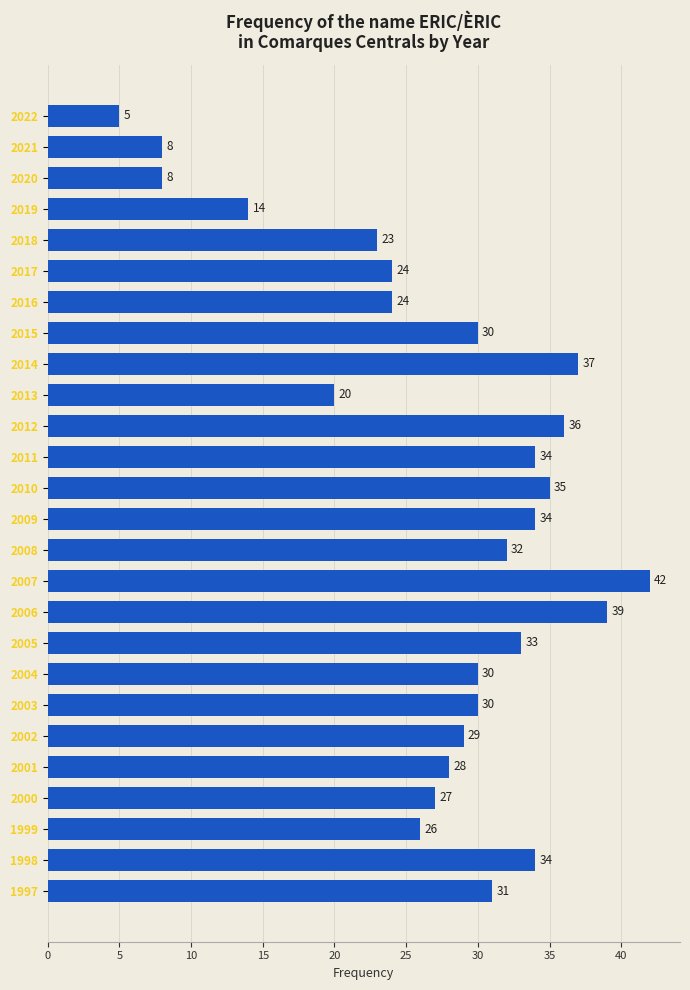

What is the greatest value displayed?

42